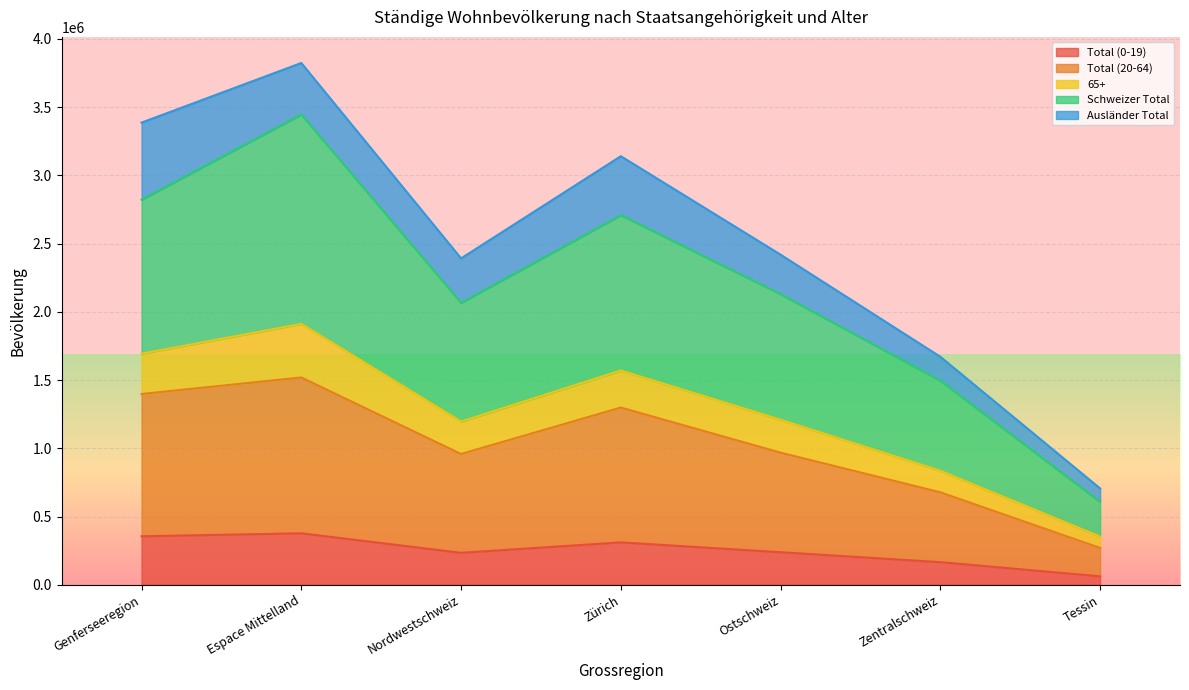

The value of Total (0-19) at Nordwestschweiz is 234165. True or false?

True